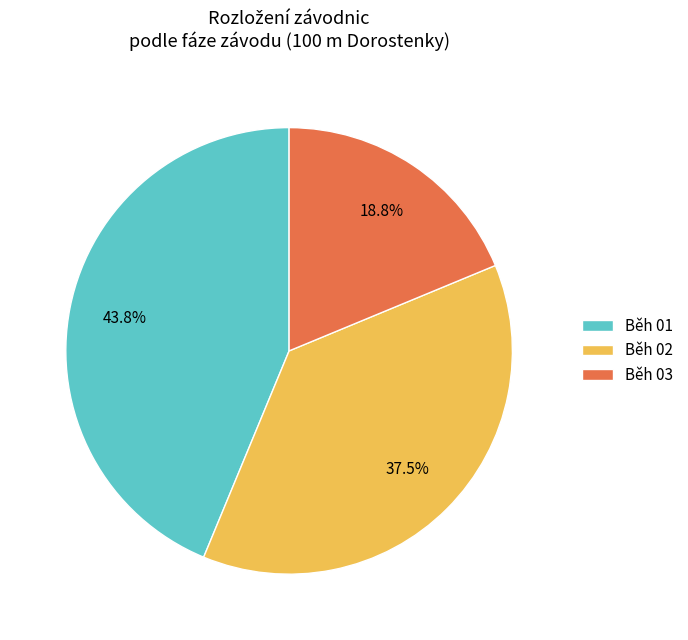

Does any single category account for the majority?

No